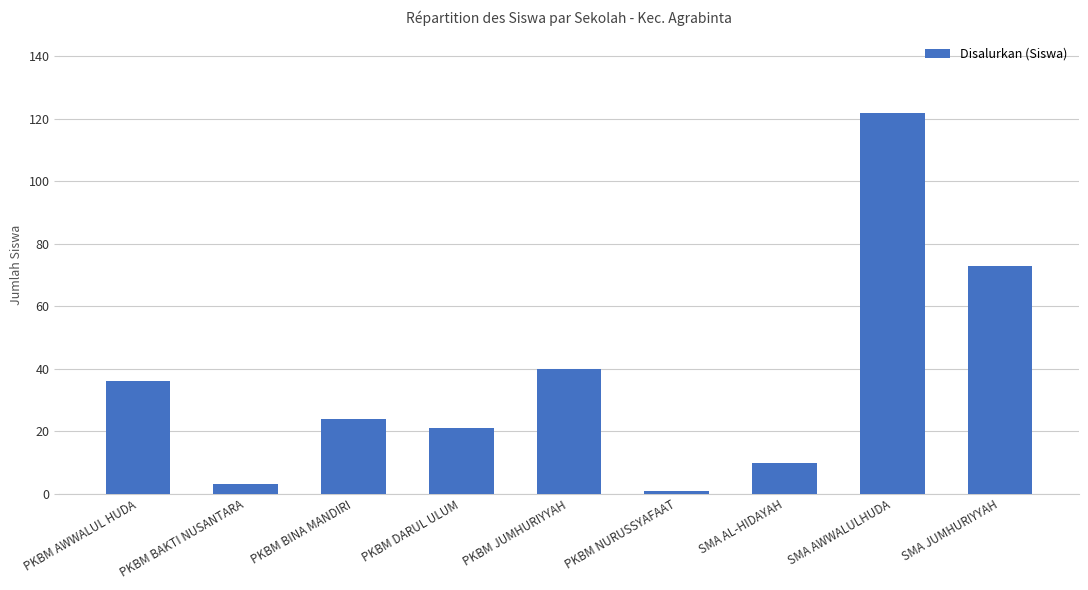

Rank the categories by value from lowest to highest.

PKBM NURUSSYAFAAT, PKBM BAKTI NUSANTARA, SMA AL-HIDAYAH, PKBM DARUL ULUM, PKBM BINA MANDIRI, PKBM AWWALUL HUDA, PKBM JUMHURIYYAH, SMA JUMHURIYYAH, SMA AWWALULHUDA